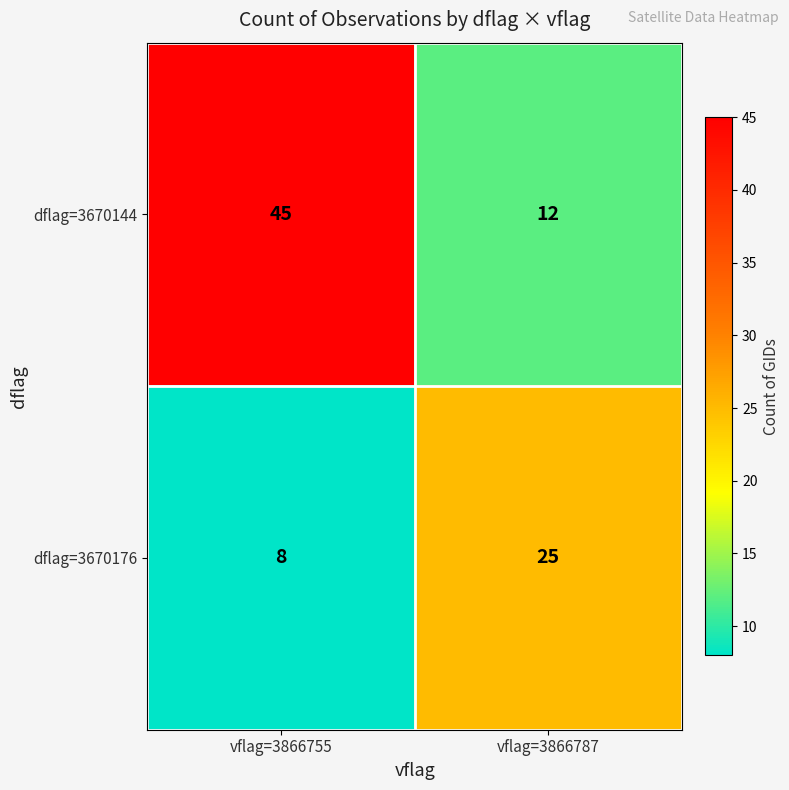

Between vflag=3866755 and vflag=3866787, which series saw the biggest shift?

dflag=3670144